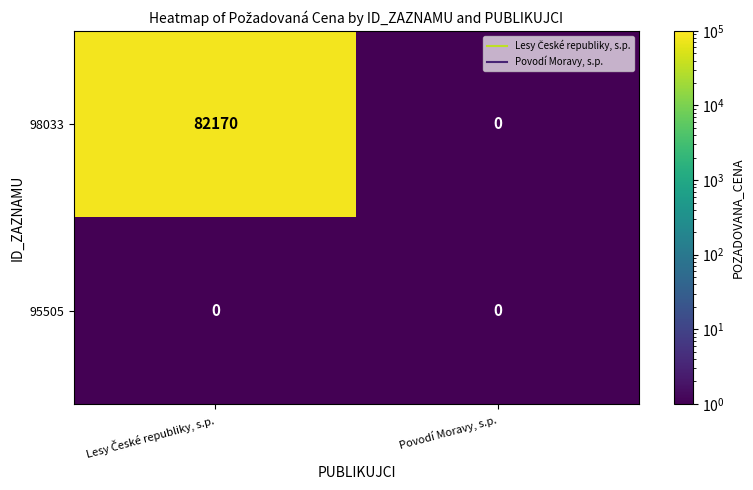

Which series has the largest total across all categories?

98033